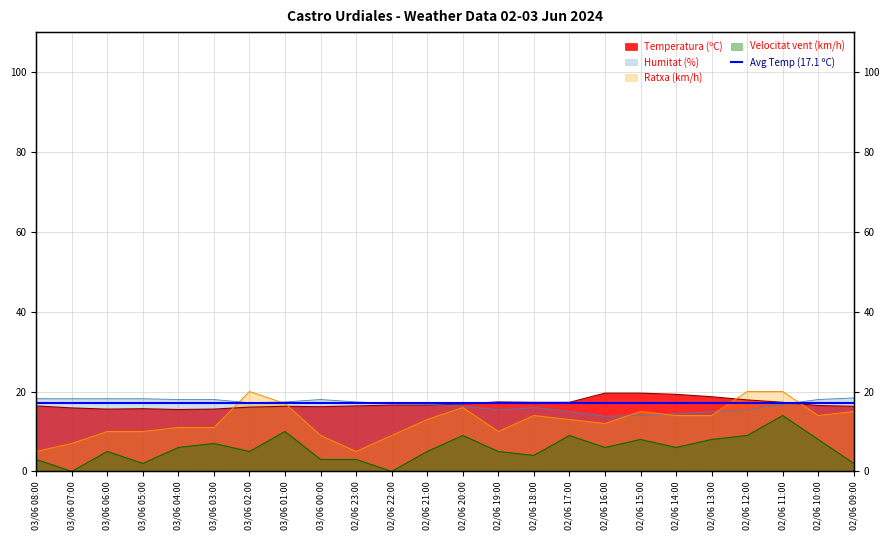

Reading right to left, extract all data points from this chart.

Temperatura (ºC): 02/06 09:00=16.3	02/06 10:00=16.5	02/06 11:00=17.3	02/06 12:00=17.9	02/06 13:00=18.7	02/06 14:00=19.3	02/06 15:00=19.6	02/06 16:00=19.6	02/06 17:00=17.3	02/06 18:00=17.3	02/06 19:00=17.4	02/06 20:00=16.9	02/06 21:00=16.6	02/06 22:00=16.6	02/06 23:00=16.4	03/06 00:00=16.2	03/06 01:00=16.3	03/06 02:00=16.1	03/06 03:00=15.6	03/06 04:00=15.5	03/06 05:00=15.7	03/06 06:00=15.6	03/06 07:00=15.9	03/06 08:00=16.4
Humitat (%): 02/06 09:00=18.4	02/06 10:00=18.0	02/06 11:00=16.8	02/06 12:00=15.4	02/06 13:00=15.0	02/06 14:00=14.4	02/06 15:00=14.0	02/06 16:00=13.8	02/06 17:00=15.0	02/06 18:00=16.0	02/06 19:00=15.4	02/06 20:00=16.4	02/06 21:00=16.8	02/06 22:00=17.0	02/06 23:00=17.4	03/06 00:00=18.0	03/06 01:00=17.4	03/06 02:00=17.2	03/06 03:00=18.0	03/06 04:00=18.0	03/06 05:00=18.2	03/06 06:00=18.2	03/06 07:00=18.2	03/06 08:00=18.2
Velocitat del vent (km/h): 02/06 09:00=2.0	02/06 10:00=8.0	02/06 11:00=14.0	02/06 12:00=9.0	02/06 13:00=8.0	02/06 14:00=6.0	02/06 15:00=8.0	02/06 16:00=6.0	02/06 17:00=9.0	02/06 18:00=4.0	02/06 19:00=5.0	02/06 20:00=9.0	02/06 21:00=5.0	02/06 22:00=0.0	02/06 23:00=3.0	03/06 00:00=3.0	03/06 01:00=10.0	03/06 02:00=5.0	03/06 03:00=7.0	03/06 04:00=6.0	03/06 05:00=2.0	03/06 06:00=5.0	03/06 07:00=0.0	03/06 08:00=3.0
Ratxa (km/h): 02/06 09:00=15.0	02/06 10:00=14.0	02/06 11:00=20.0	02/06 12:00=20.0	02/06 13:00=14.0	02/06 14:00=14.0	02/06 15:00=15.0	02/06 16:00=12.0	02/06 17:00=13.0	02/06 18:00=14.0	02/06 19:00=10.0	02/06 20:00=16.0	02/06 21:00=13.0	02/06 22:00=9.0	02/06 23:00=5.0	03/06 00:00=9.0	03/06 01:00=17.0	03/06 02:00=20.0	03/06 03:00=11.0	03/06 04:00=11.0	03/06 05:00=10.0	03/06 06:00=10.0	03/06 07:00=7.0	03/06 08:00=5.0